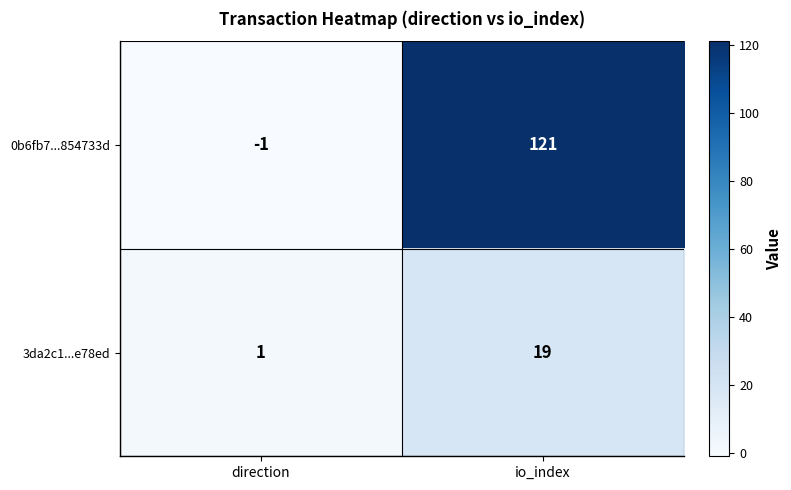

Which category has the lowest value in the 0b6fb7...854733d series?

direction